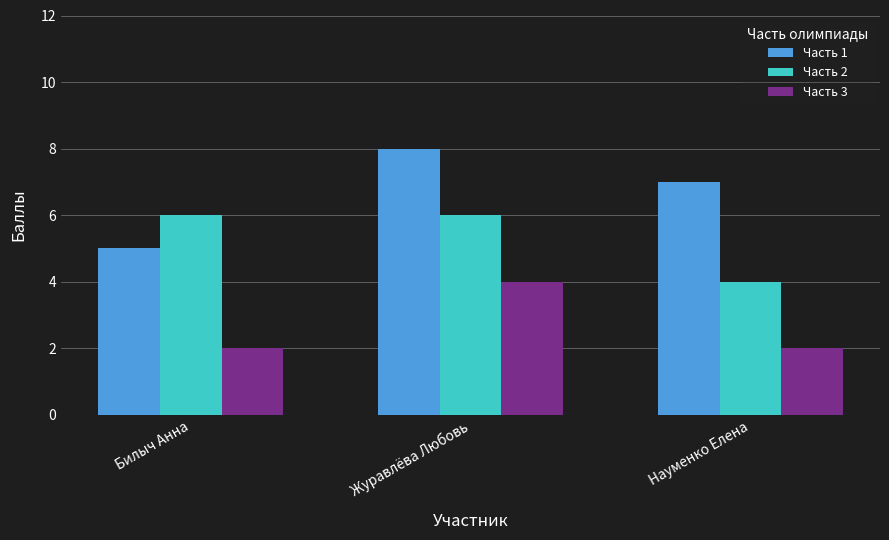

What is the difference between the maximum and minimum values in the Часть 2 series?

2